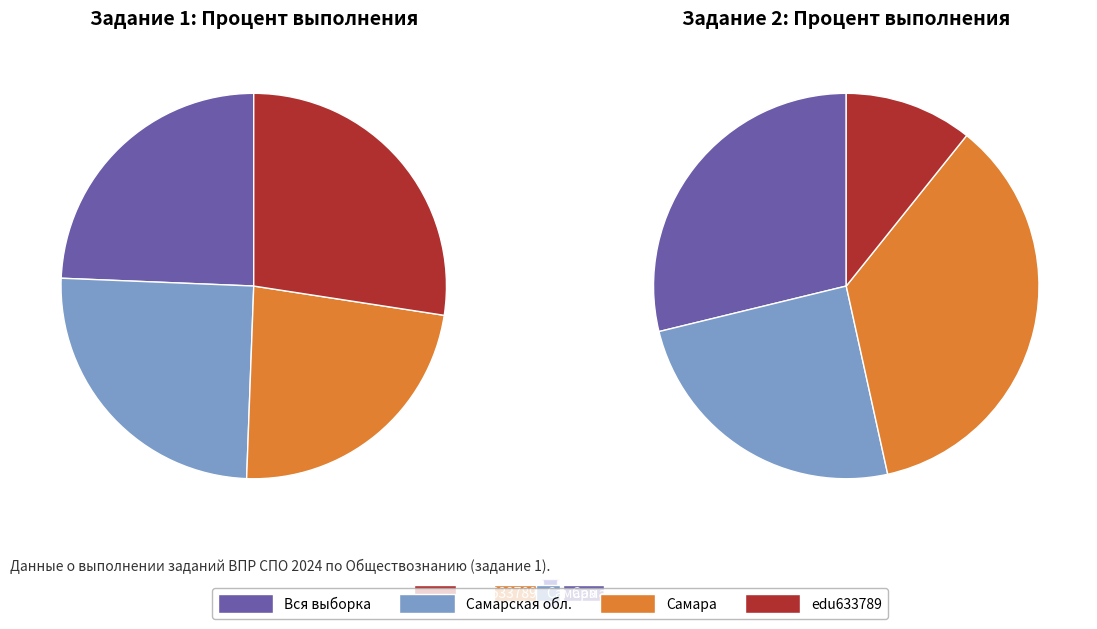

To the nearest percent, what percentage of the pie is Самарская обл.?

25%